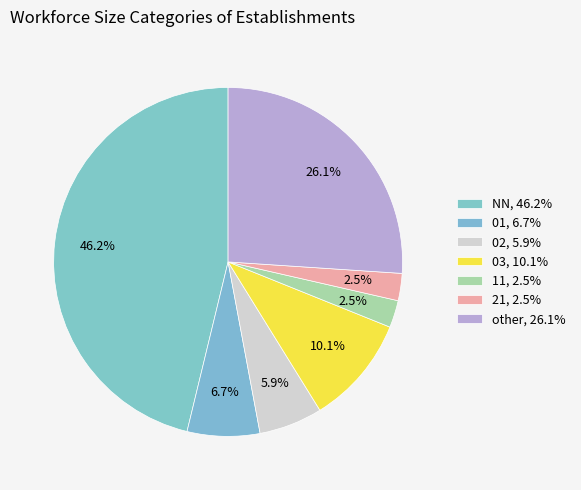

To the nearest percent, what is the average slice percentage?

14%